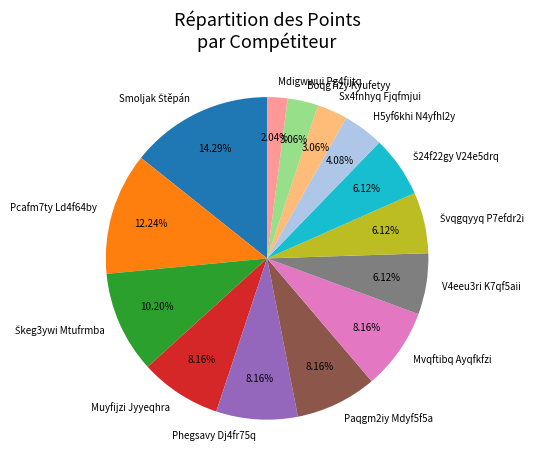

Is there any slice that represents more than half of the pie?

No